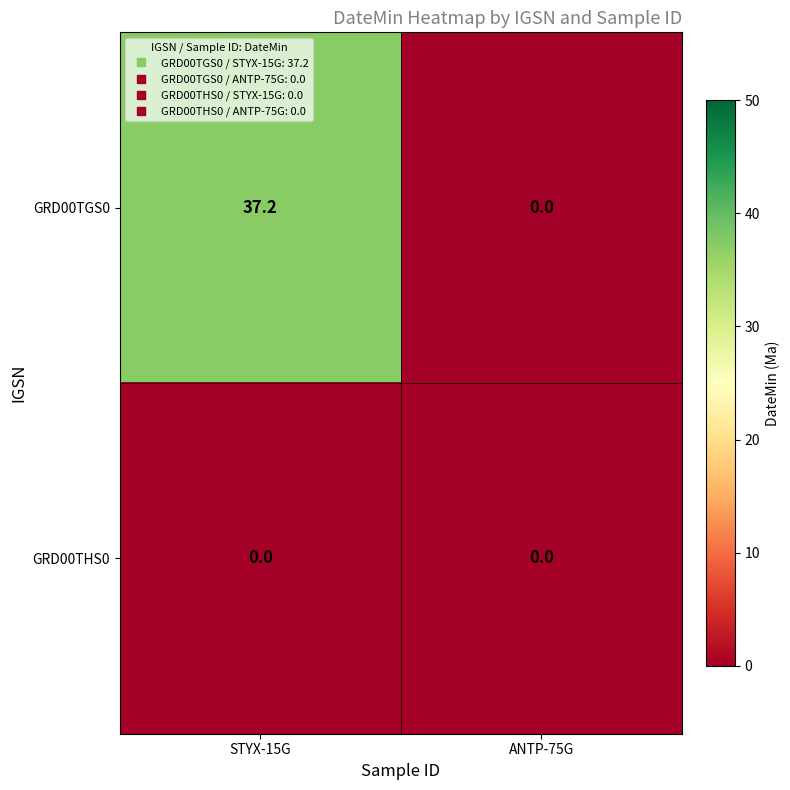

The GRD00TGS0 series shows 37.2 at STYX-15G. True or false?

True